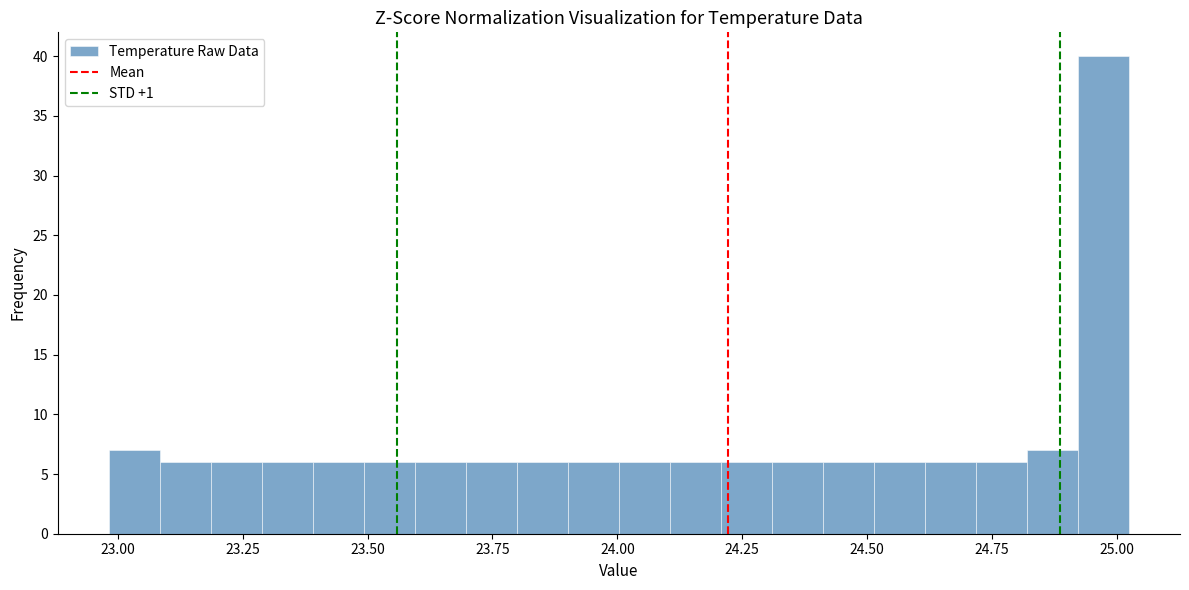

Read against the x-axis, roughly where is the centre of the tallest bar?

24.95